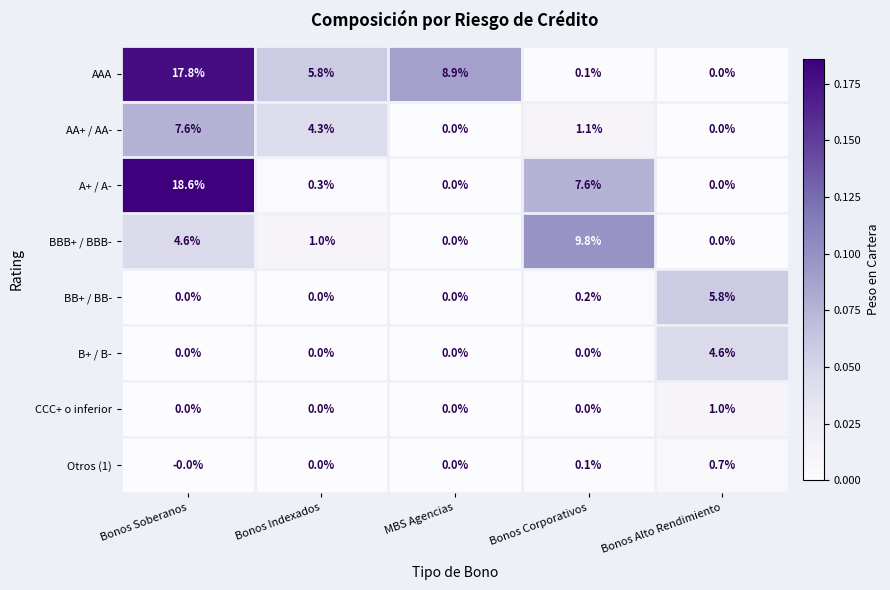

Which series changed the most between Bonos Soberanos and Bonos Alto Rendimiento?

A+ / A-